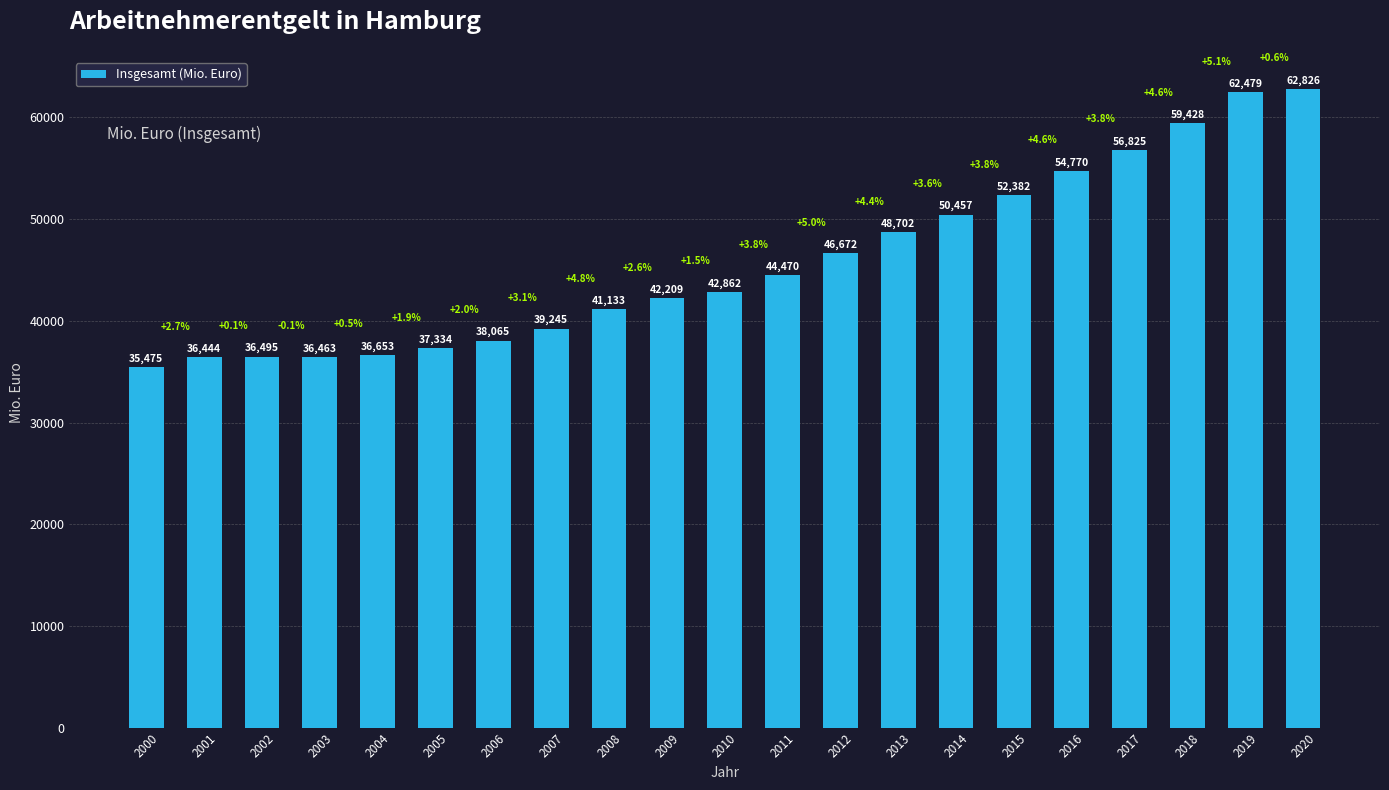

Does the chart contain stacked bars?

No